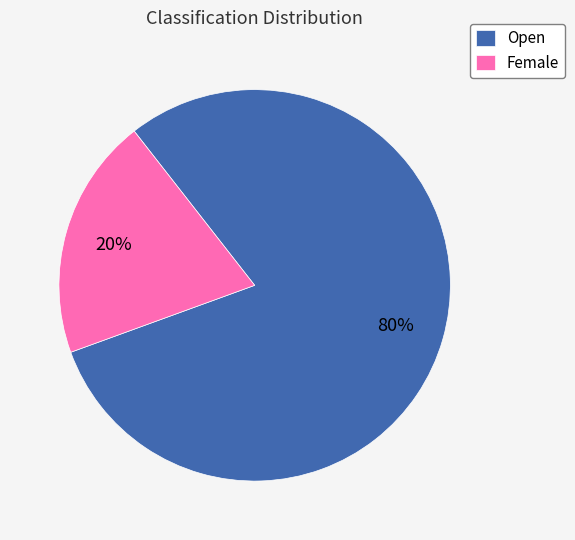

To the nearest percent, what is the average slice percentage?

50%